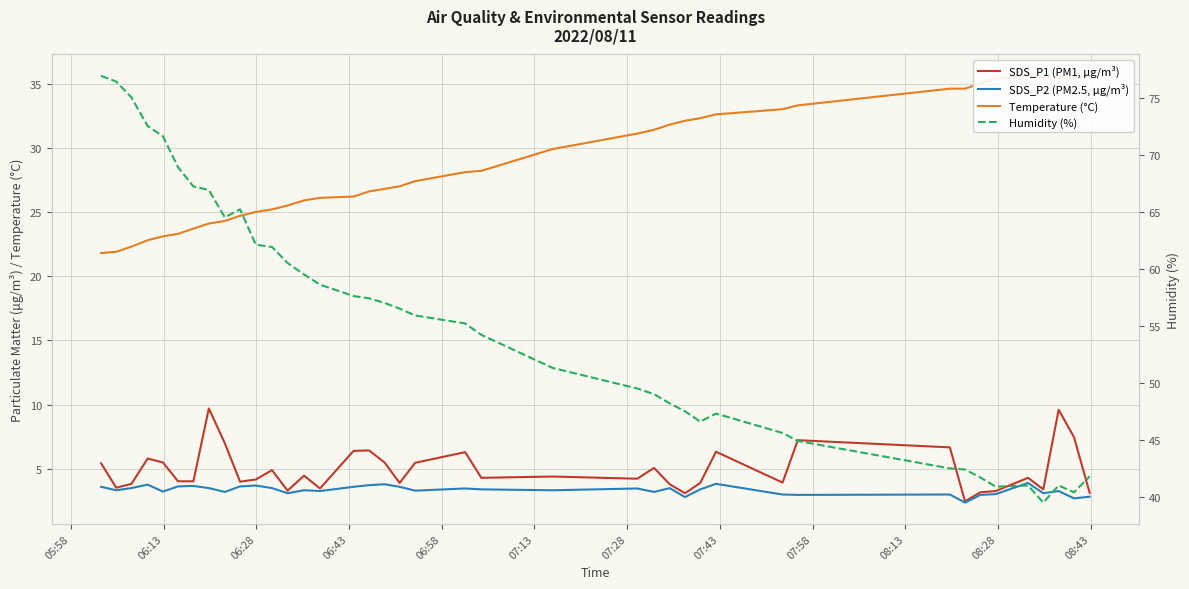

Does the chart display data point markers on the line(s)?

No